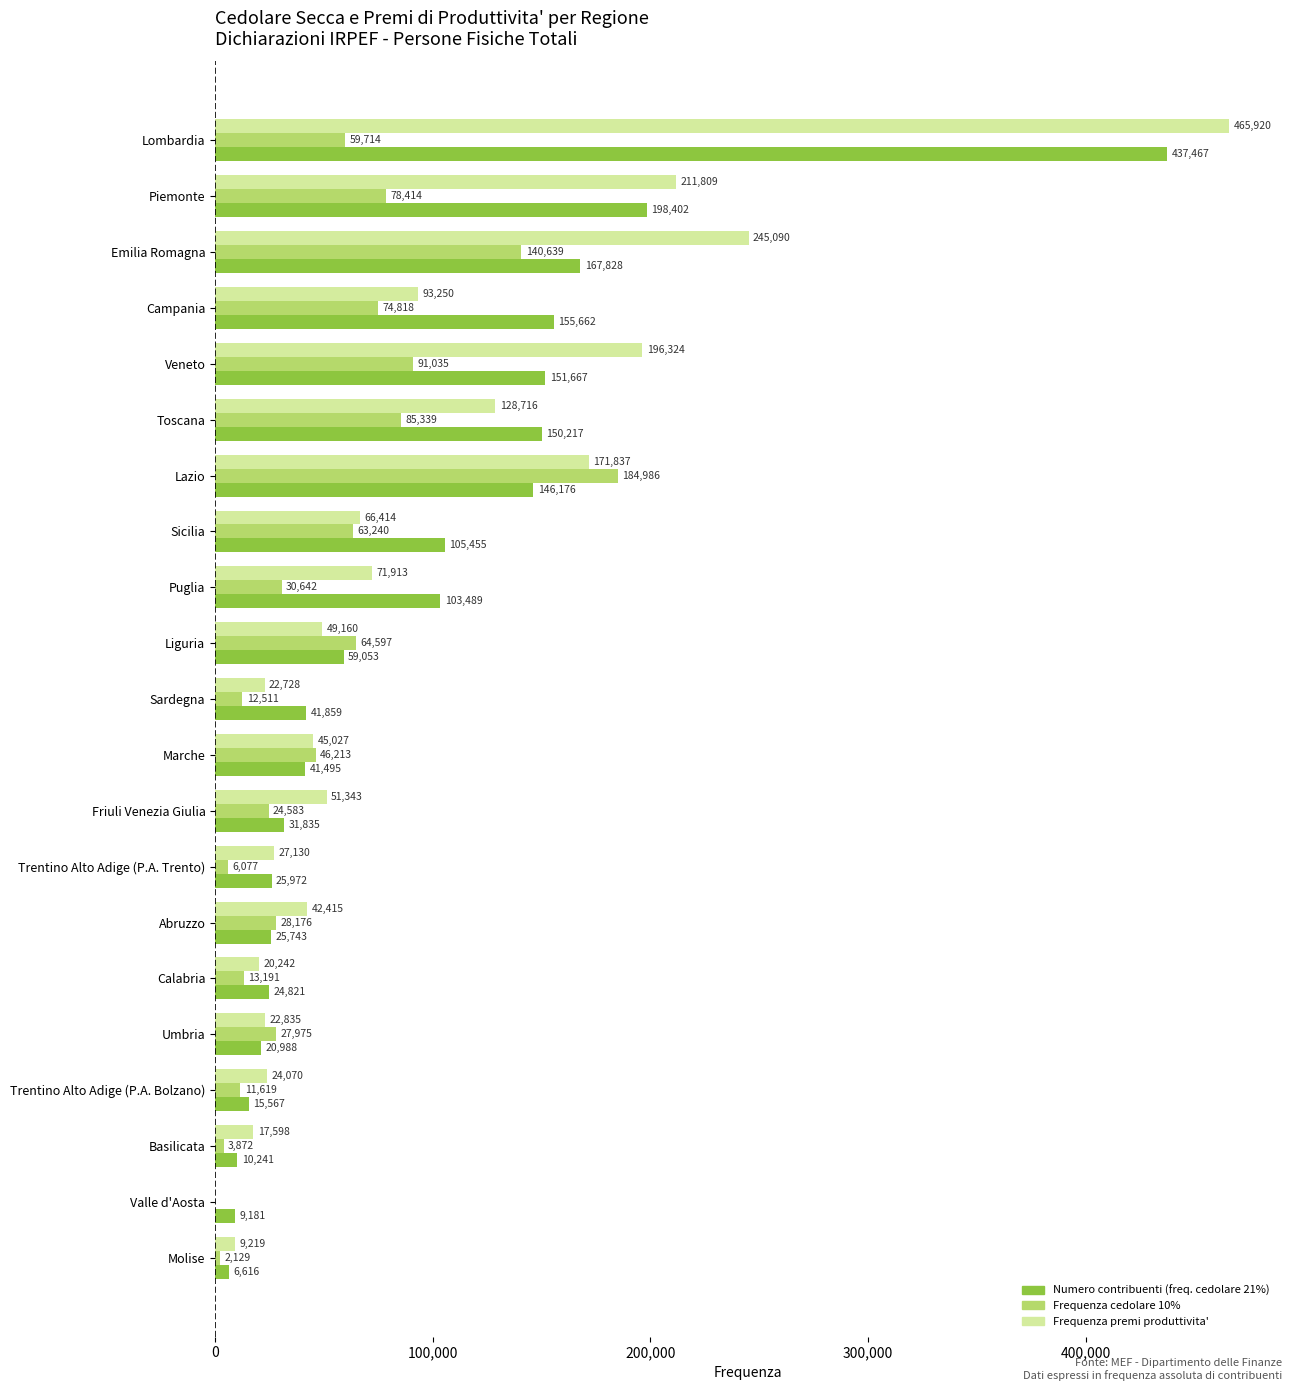

What is the average value of the Frequenza cedolare 10% series?

49989